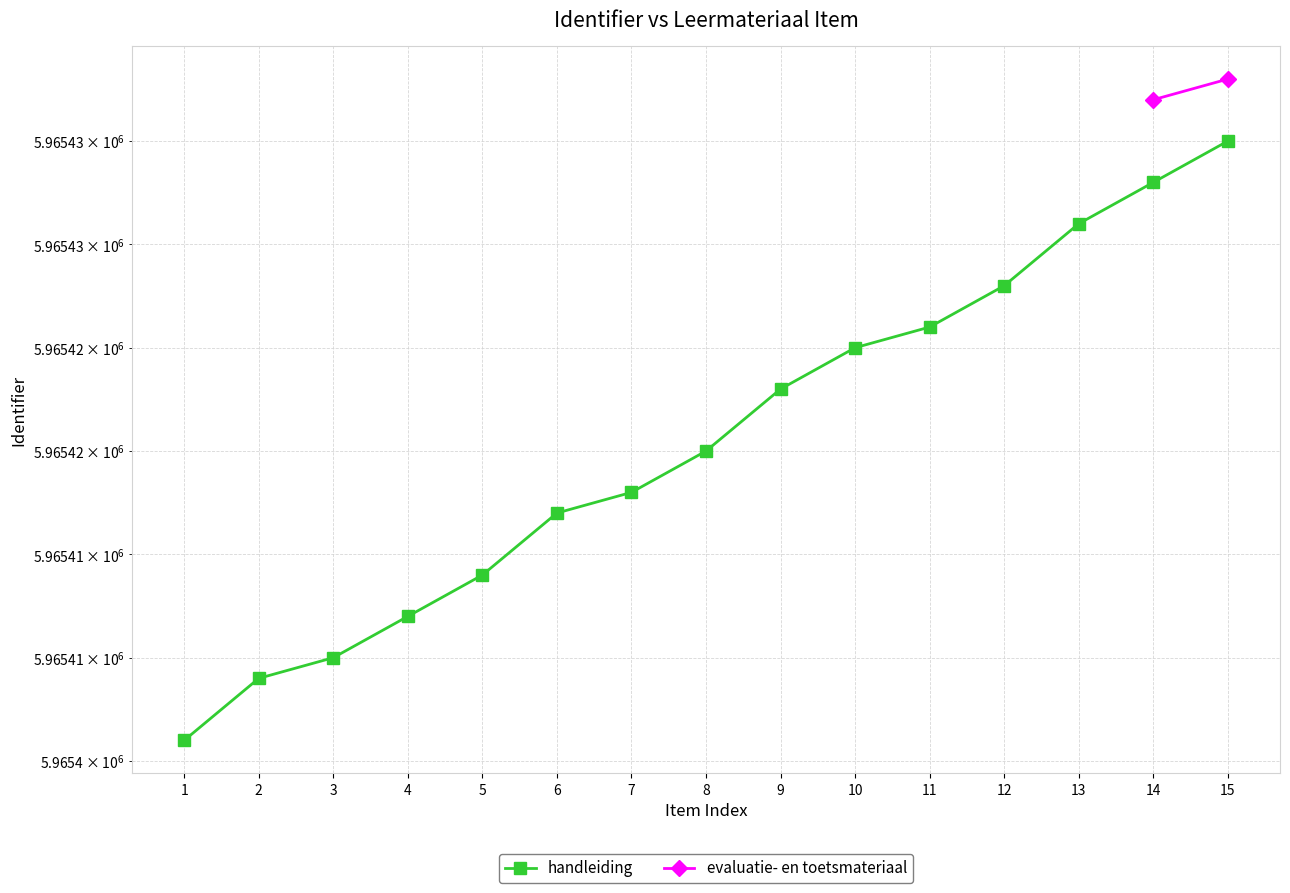

What is the change in value from 2 to 10?

+16